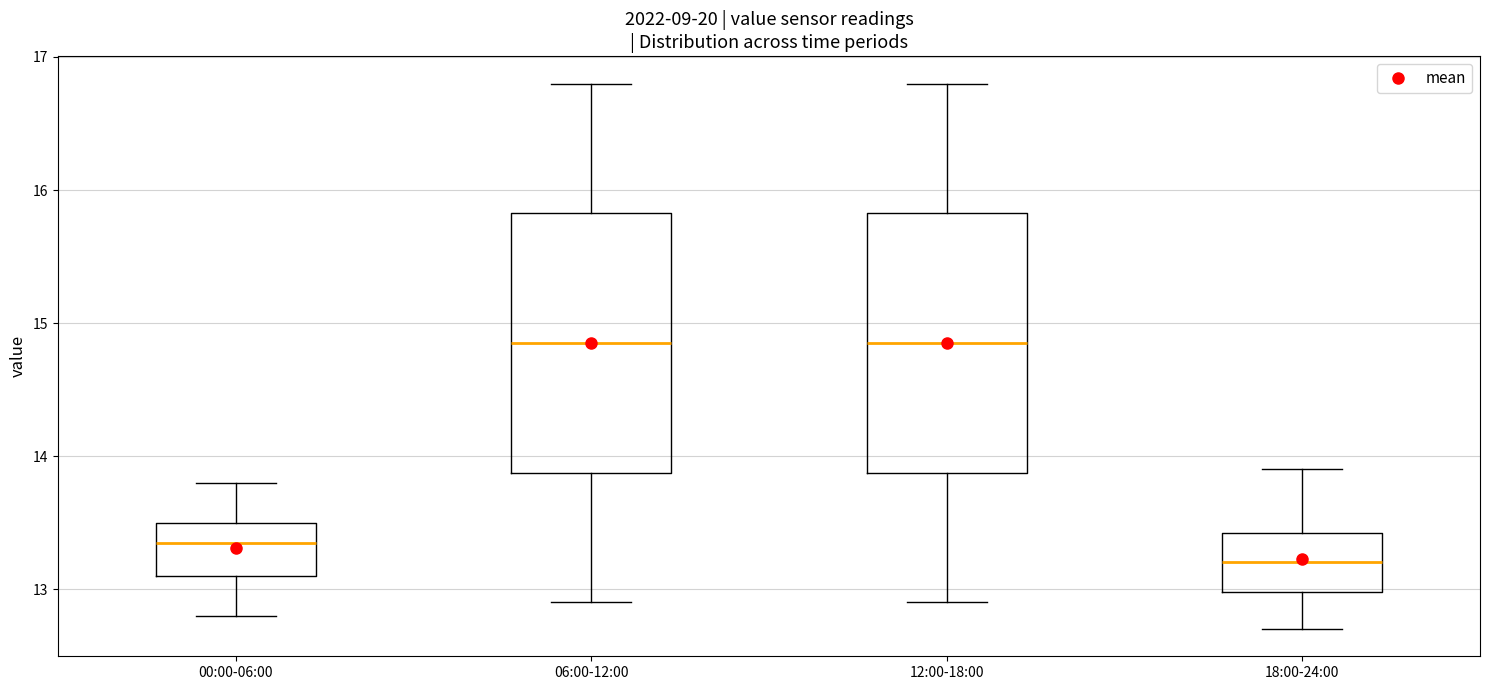

Which box's median line is the lowest?

18:00-24:00